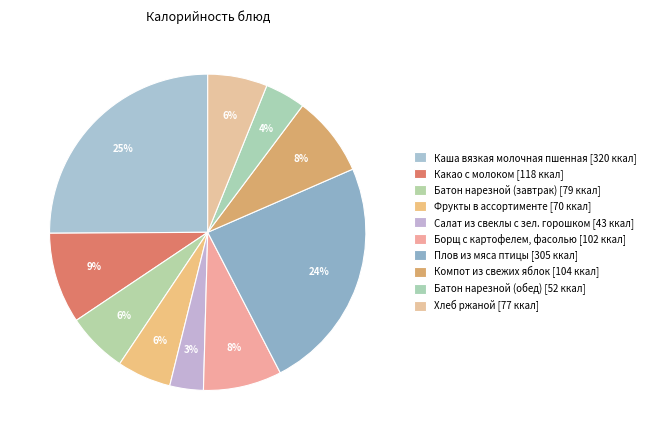

Is there any slice that represents more than half of the pie?

No